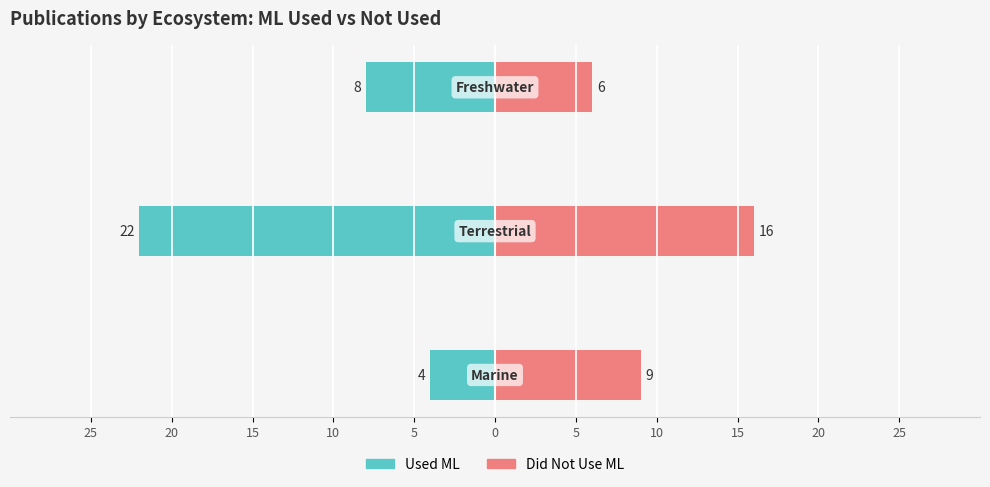

Reading left to right, list all the values displayed in this chart.

Used ML: -4	-22	-8
Did Not Use ML: 9	16	6